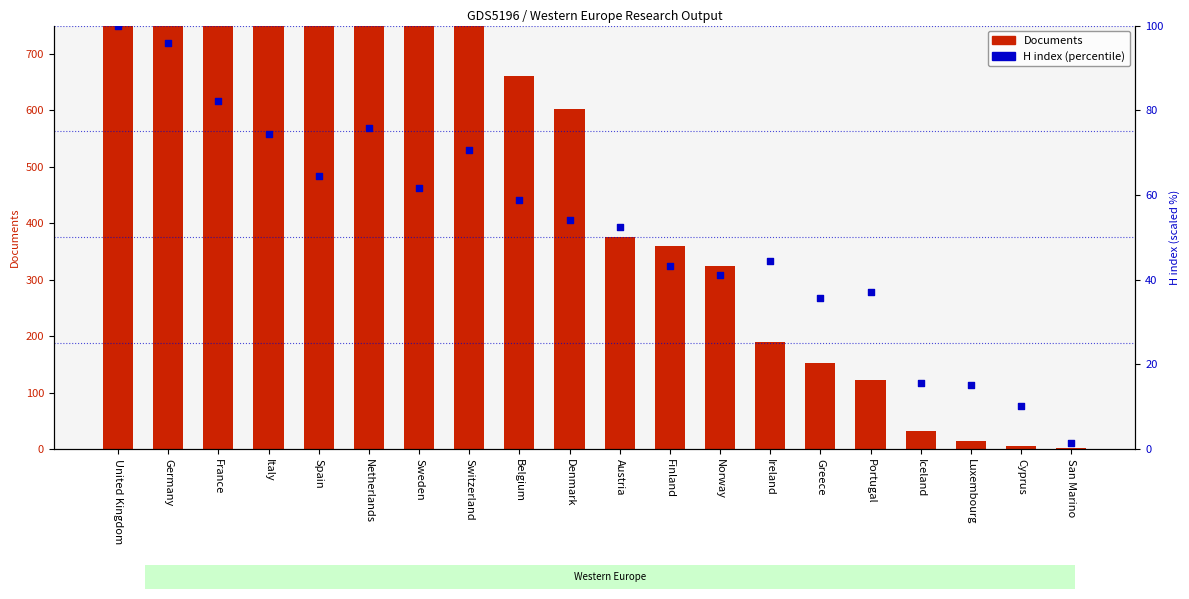

What is the total value across all series at Denmark?

657.1